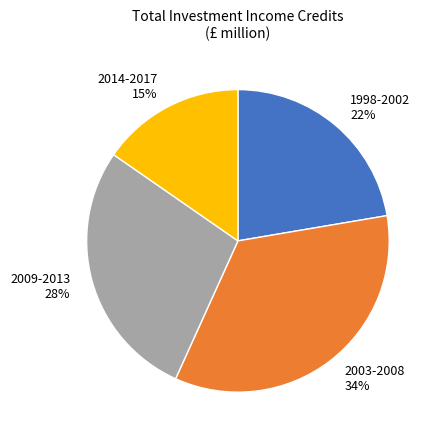

To the nearest percent, what percentage of the pie is 2009-2013 28%?

28%